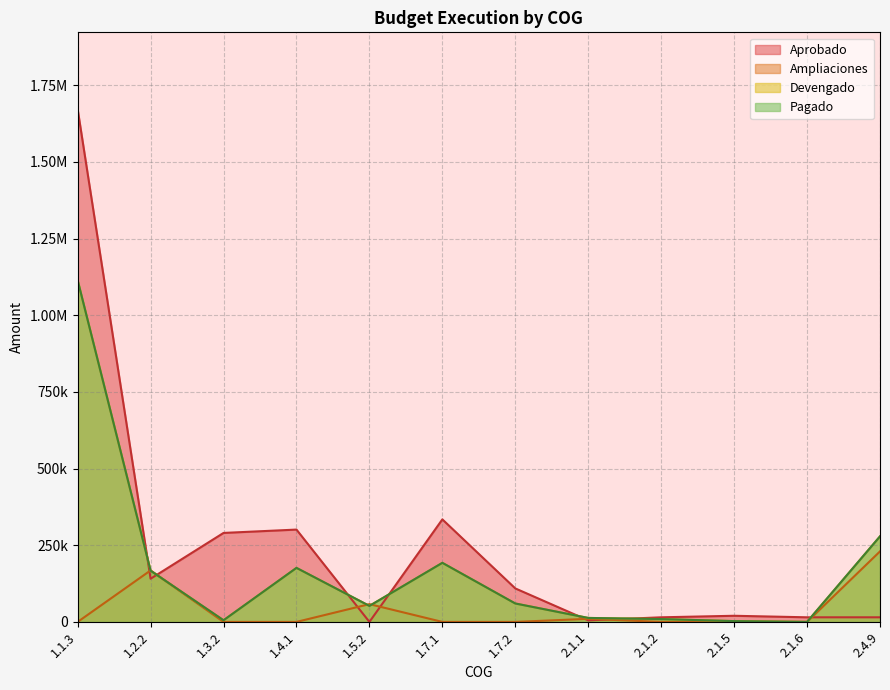

The value of Pagado at 1.7.1 is 91160.7. True or false?

False